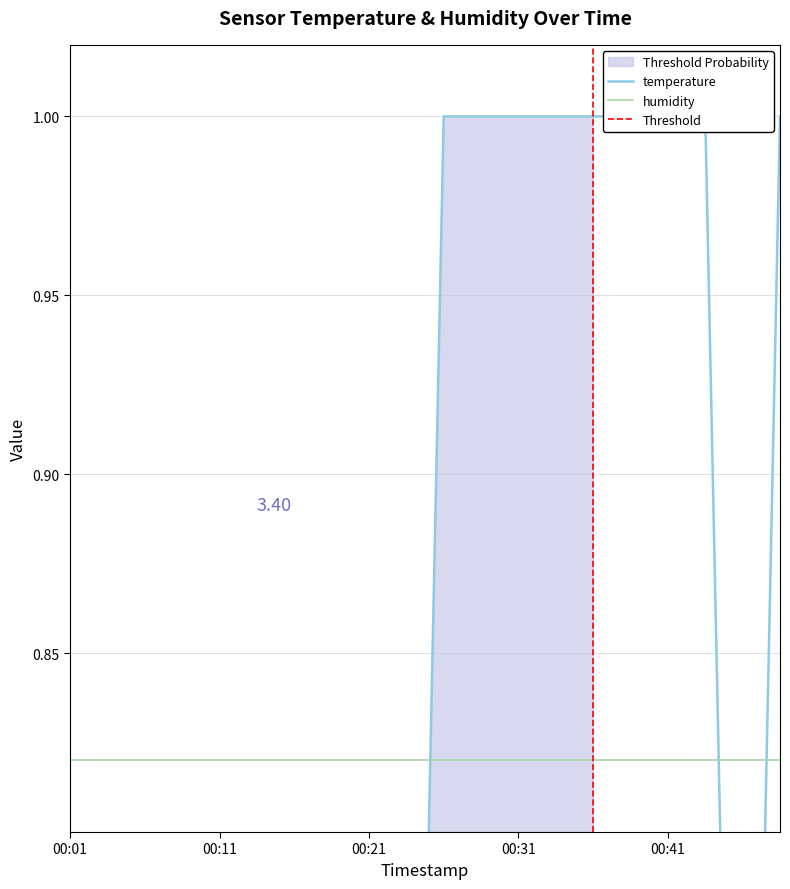

What is the sum of the values at 00:14 and 00:09?

0.5